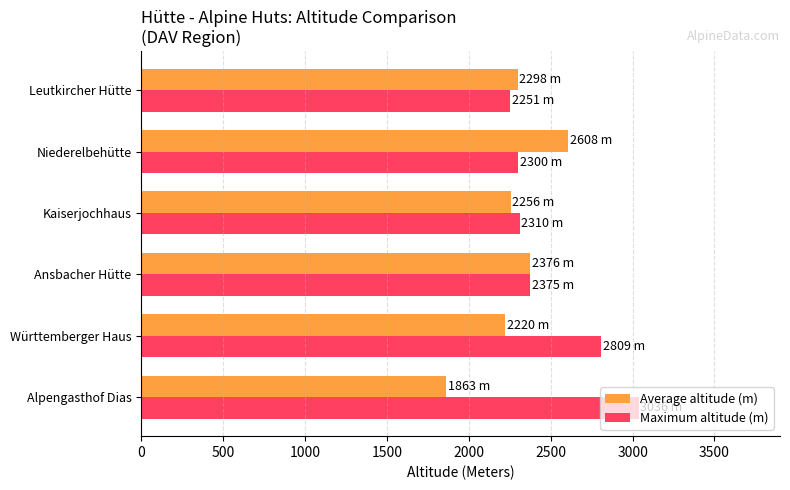

What is the lowest value of the Maximum altitude (m) series?

2251